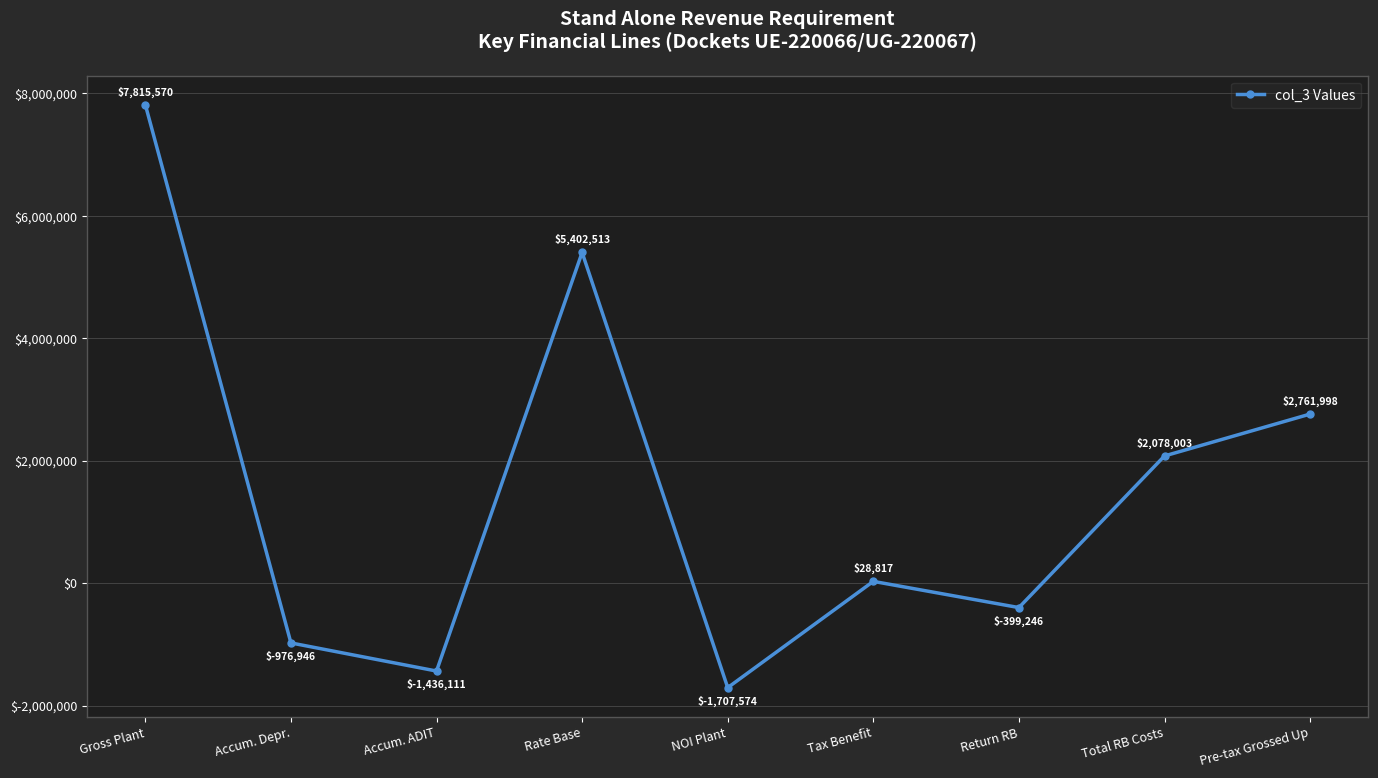

What is the ratio of the value at Rate Base to the value at Gross Plant?

0.7